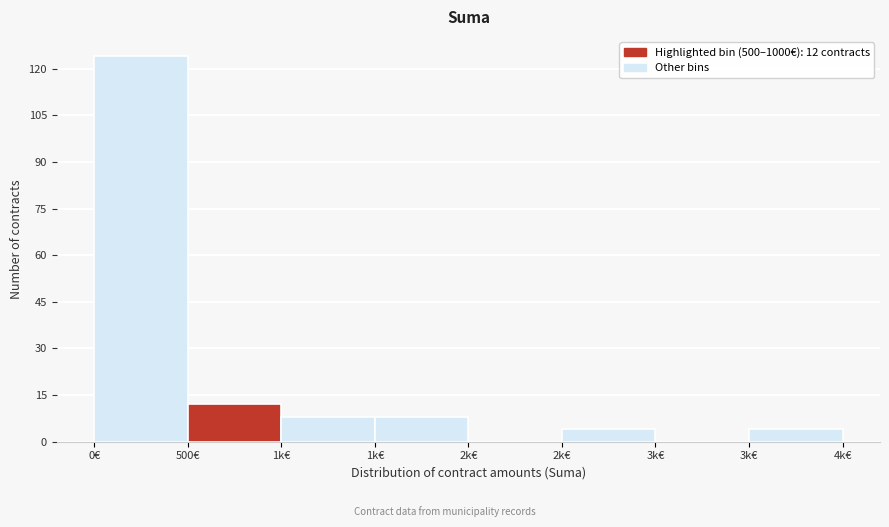

Count the number of categories in the chart.

8